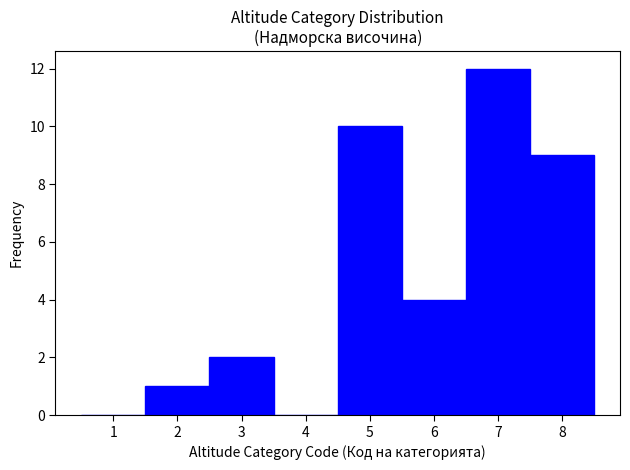

How tall is the bar that spans 5.5 to 6.5 on the x-axis? The values are not printed on the chart, so give them approximately, as read against the axis.

4